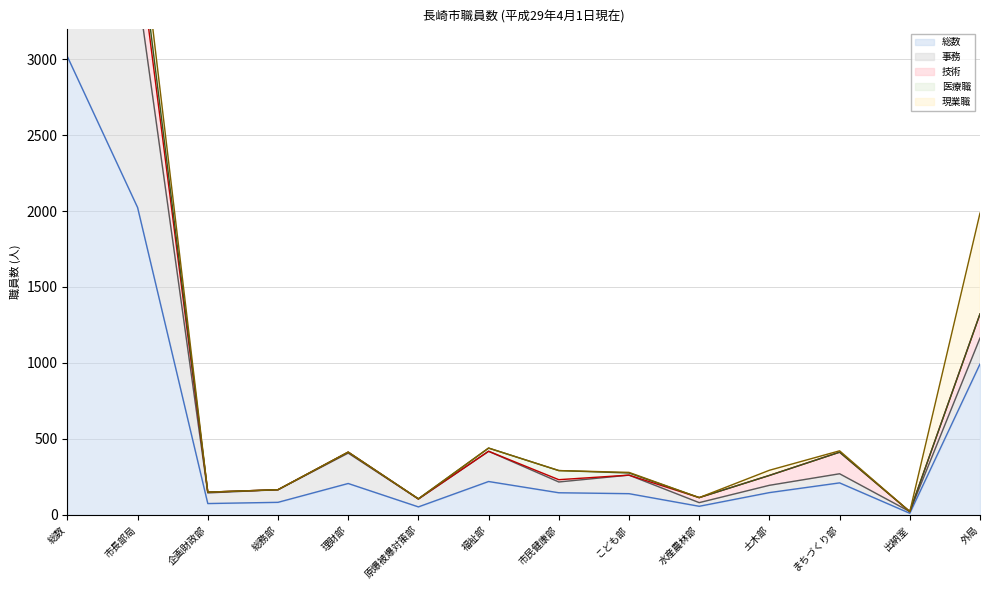

Which series has the largest total across all categories?

総数